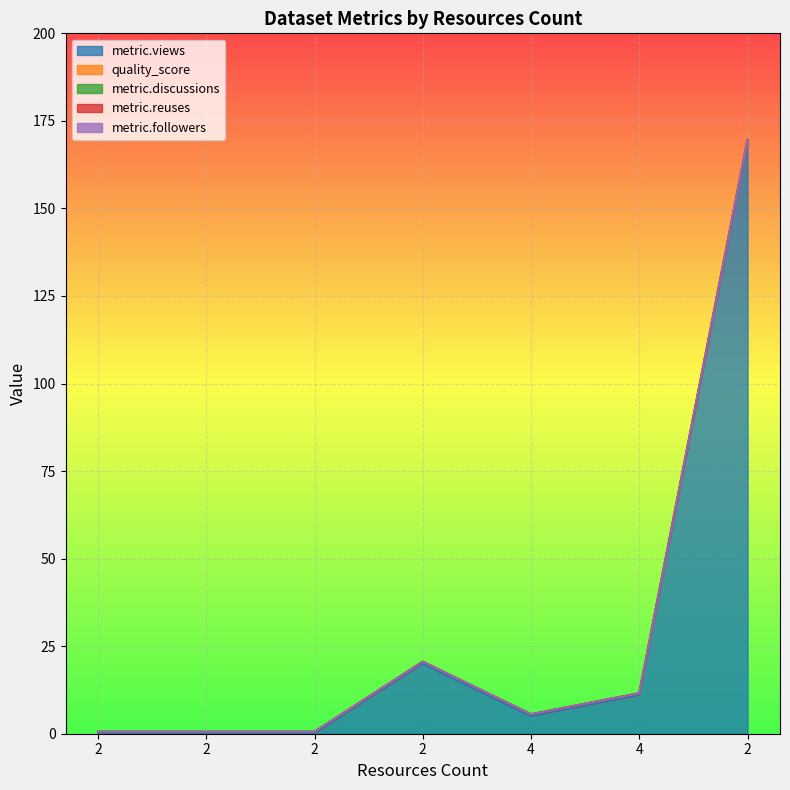

At how many categories does at least one series exceed 36?

1